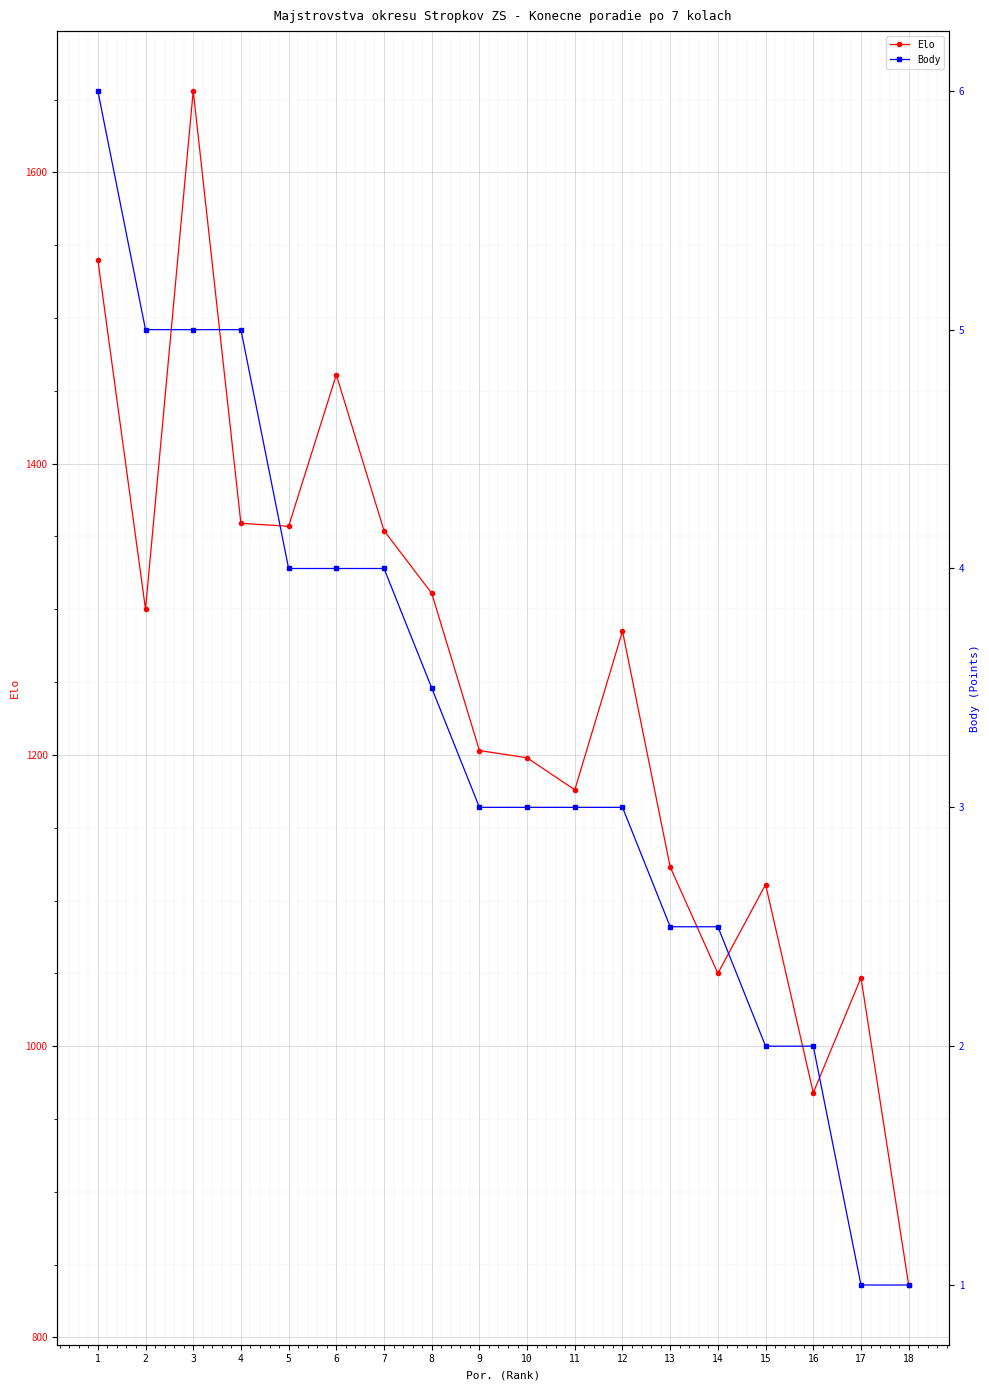

Which series has the widest spread of values?

Elo